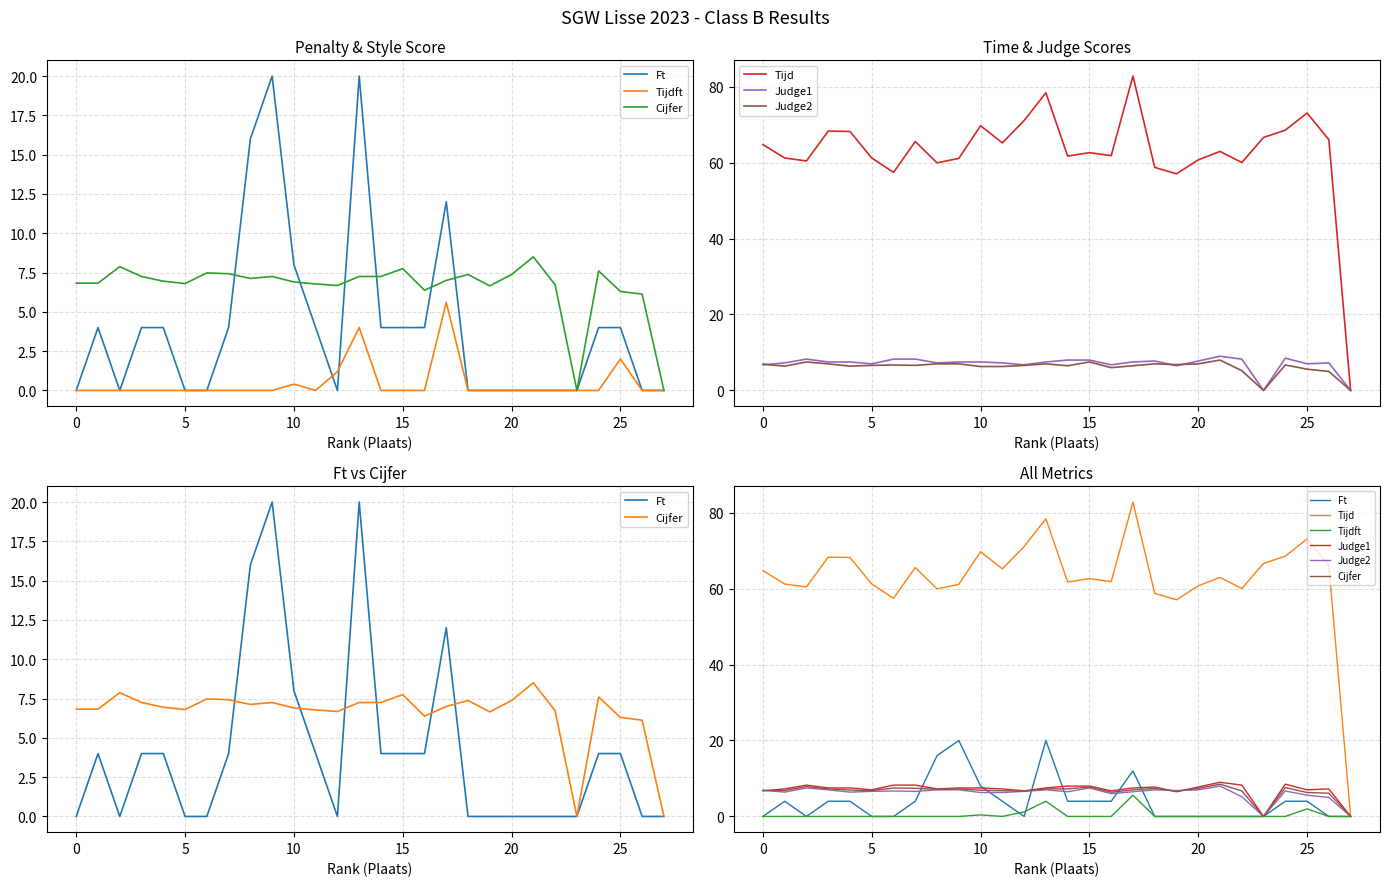

Which series ends up on top after the final intersection of Judge1 and Ft?

Judge1